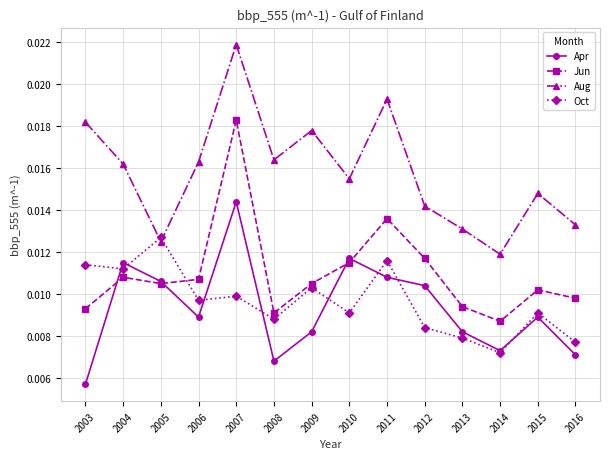

At how many categories does at least one series exceed 0?

14